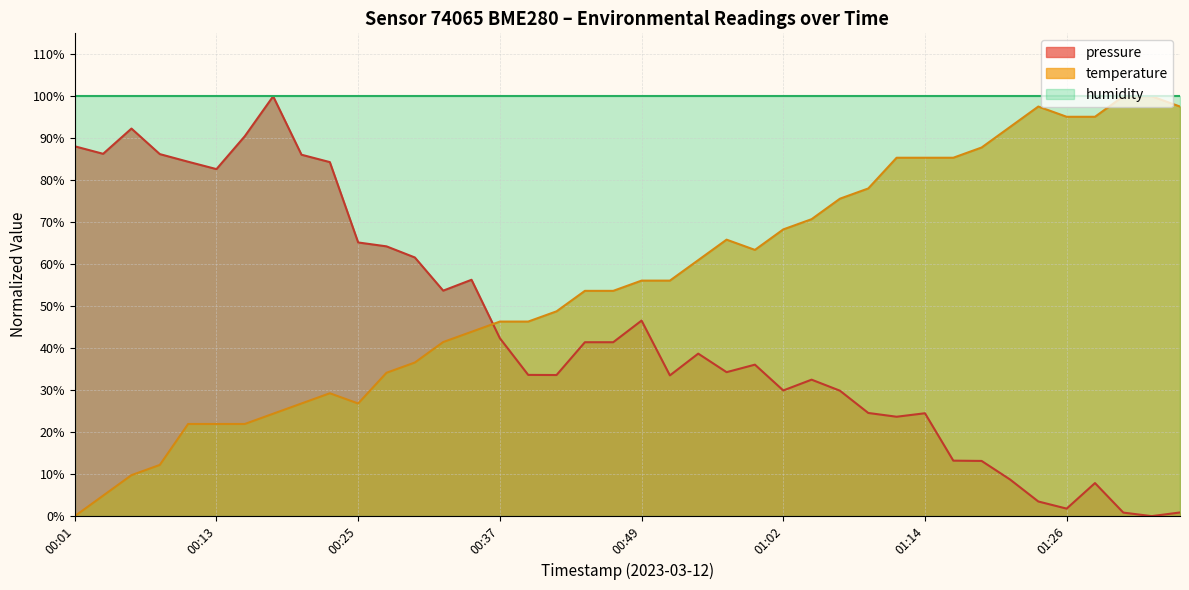

List the series in order of their overall mean, highest first.

humidity, temperature, pressure